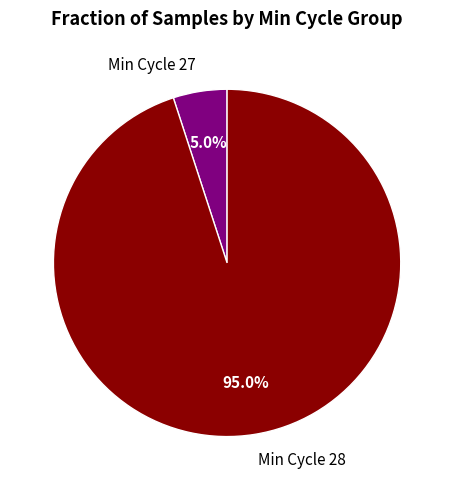

What is the majority slice?

Min Cycle 28